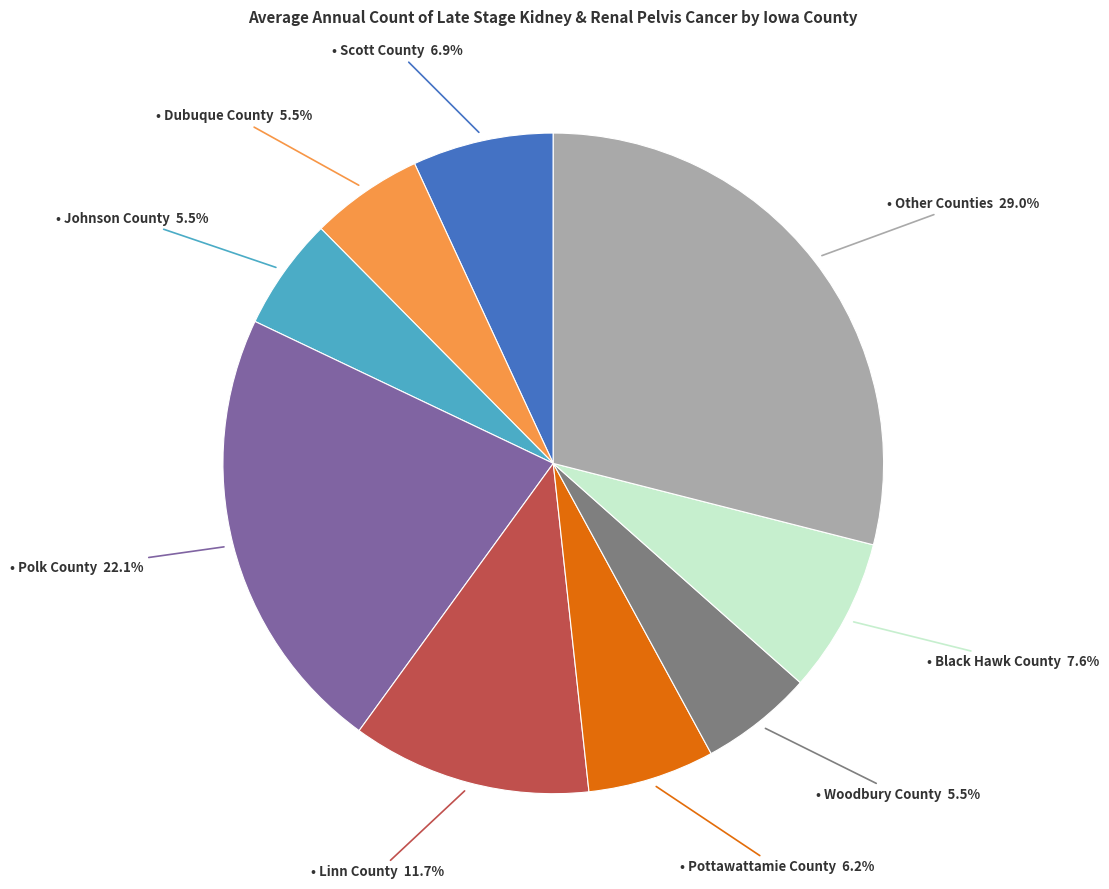

Is there any slice that represents more than half of the pie?

No